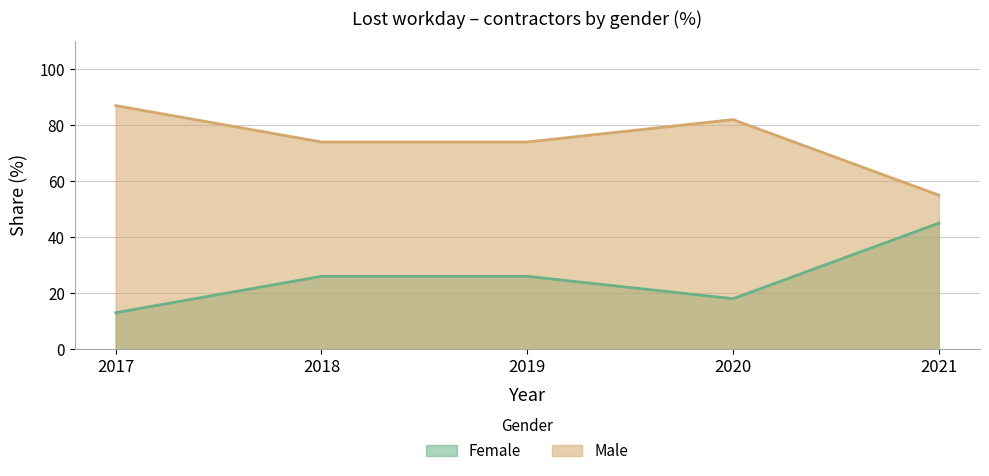

Where is Female nearest to the value 29?

2018